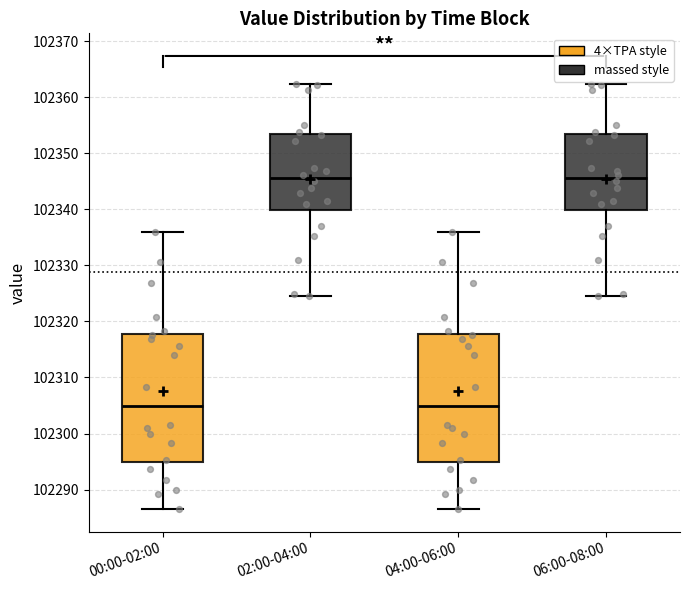

Reading left to right, read every box against the y-axis: the position of its median line, the range the box covers, and the ends of its whiskers. The values are not printed on the chart, so give them approximately, as read against the axis.

00:00-02:00: median 102305, box 102295 to 102318, whiskers 102287 to 102336
02:00-04:00: median 102346, box 102340 to 102353, whiskers 102324 to 102362
04:00-06:00: median 102305, box 102295 to 102318, whiskers 102287 to 102336
06:00-08:00: median 102346, box 102340 to 102353, whiskers 102324 to 102362